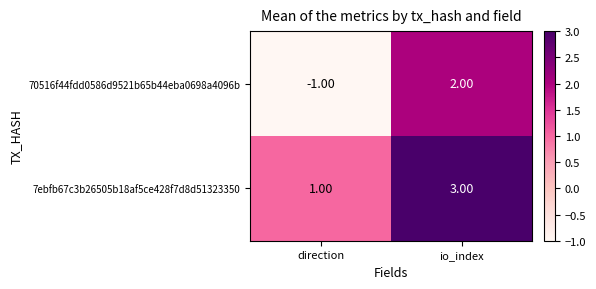

Which series has the widest spread of values?

70516f44fdd0586d9521b65b44eba0698a4096b